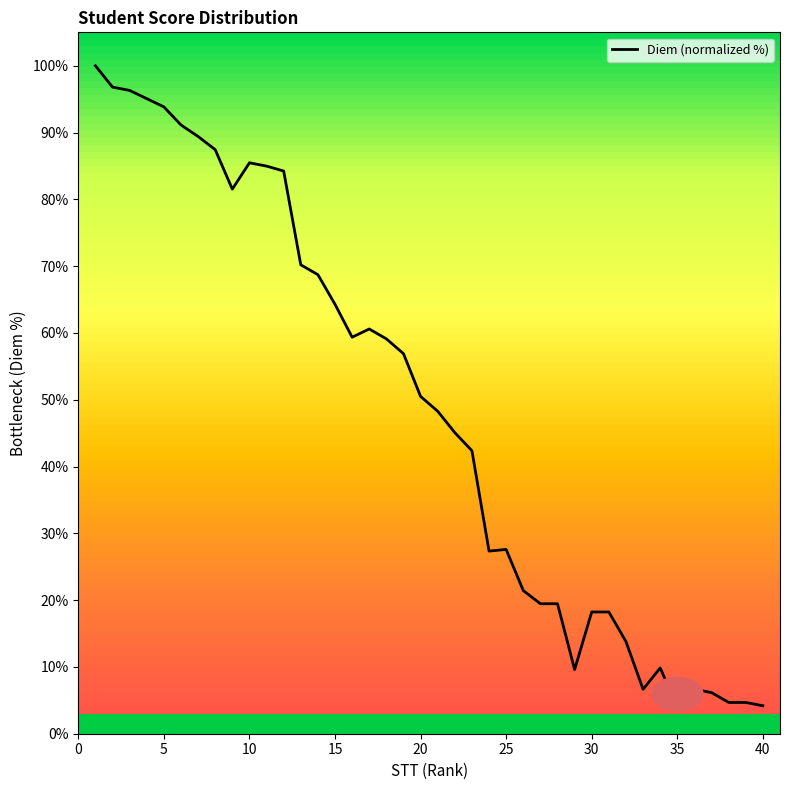

What is the minimum value shown in the chart?

3.9